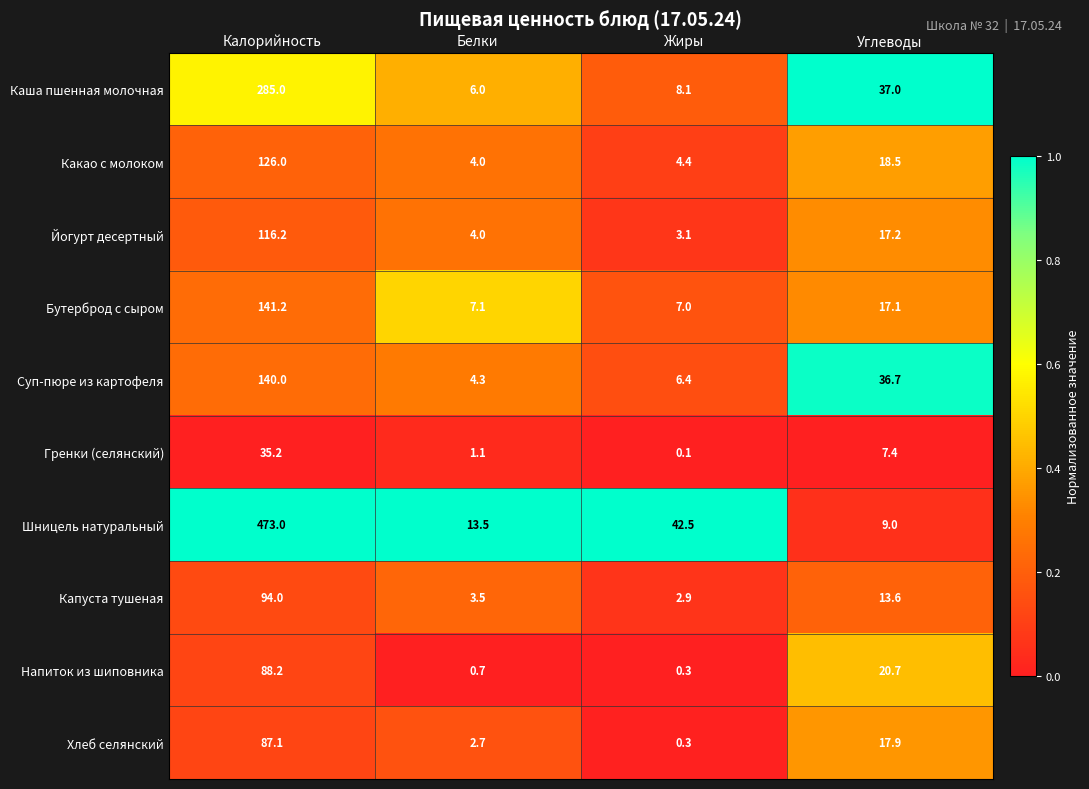

List the series in order of their peak value, lowest first.

Гренки (селянский), Хлеб селянский, Напиток из шиповника, Капуста тушеная, Йогурт десертный, Какао с молоком, Суп-пюре из картофеля, Бутерброд с сыром, Каша пшенная молочная, Шницель натуральный